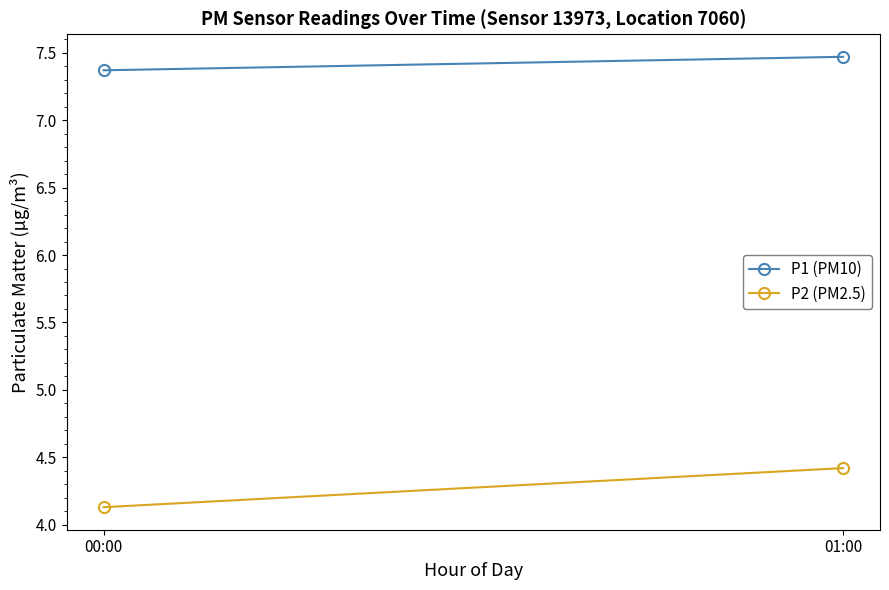

Is it true that P1 (PM10) equals 7.4 at 00:00?

True